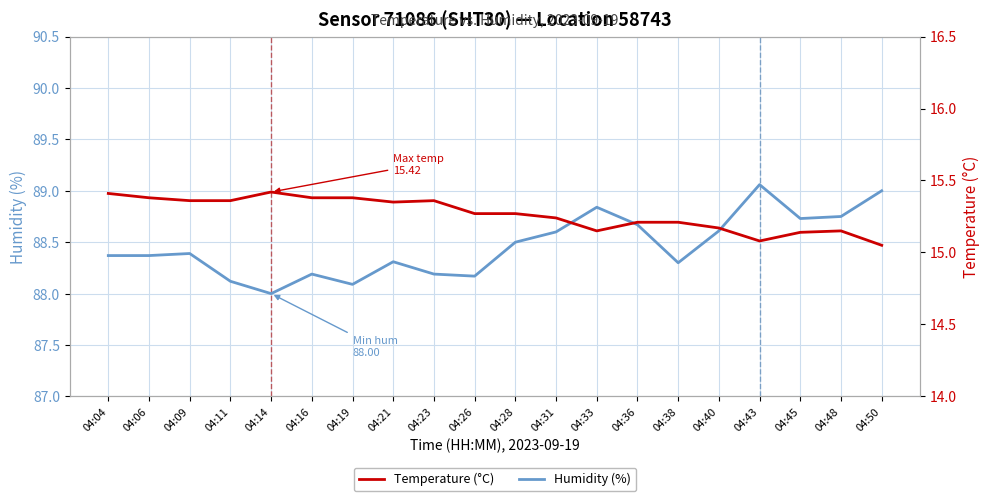

What is the value of the Humidity (%) point at the 11th from the left?

88.5